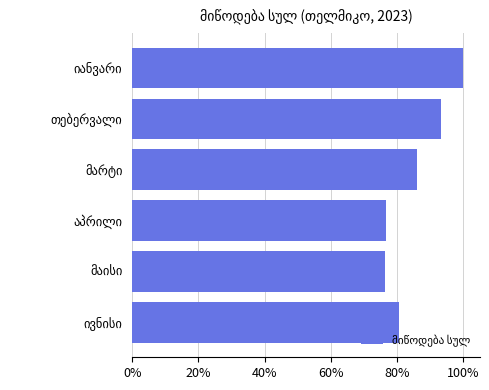

What is the difference between the maximum and minimum values?

0.2